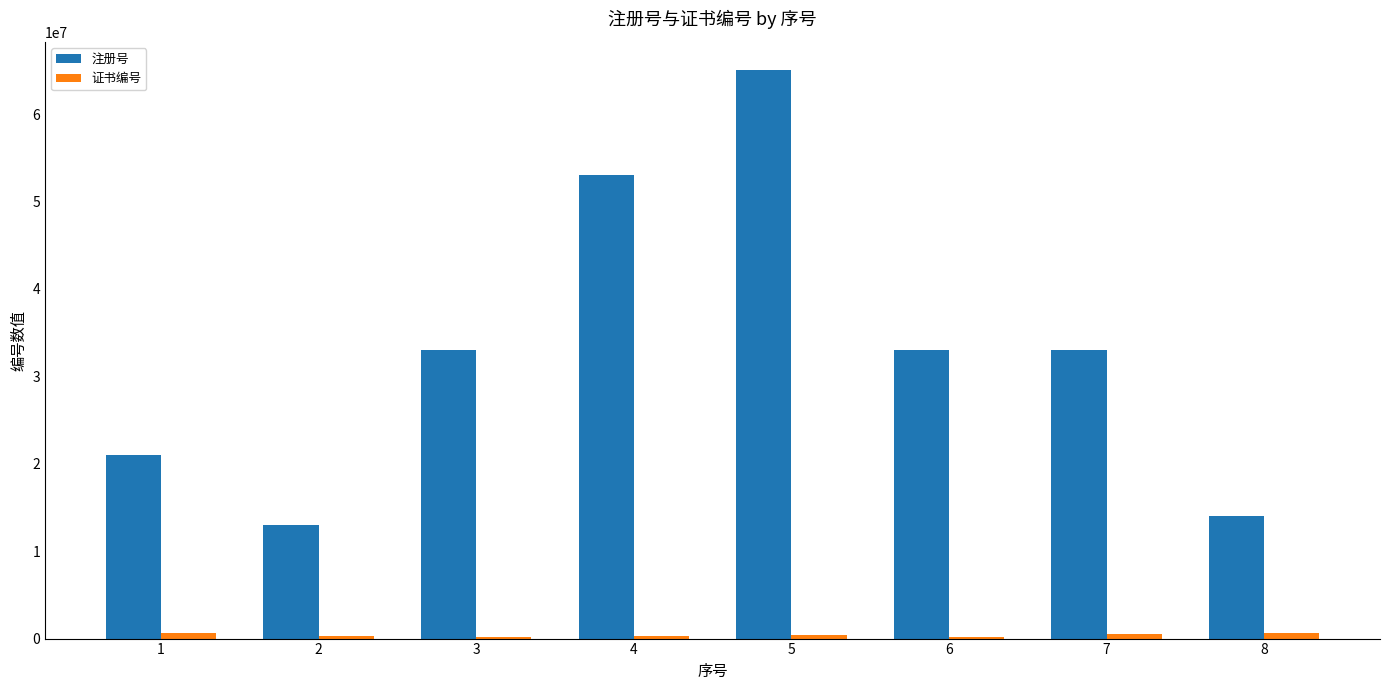

Which category has the highest value across all series?

5